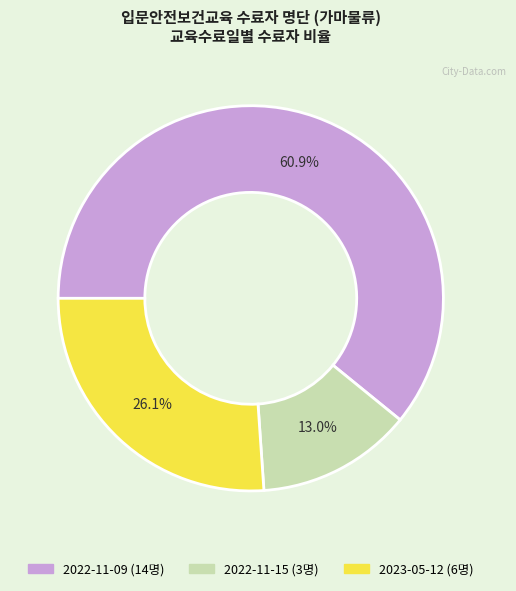

To the nearest percent, what is the difference between the largest and smallest slice percentages?

48%